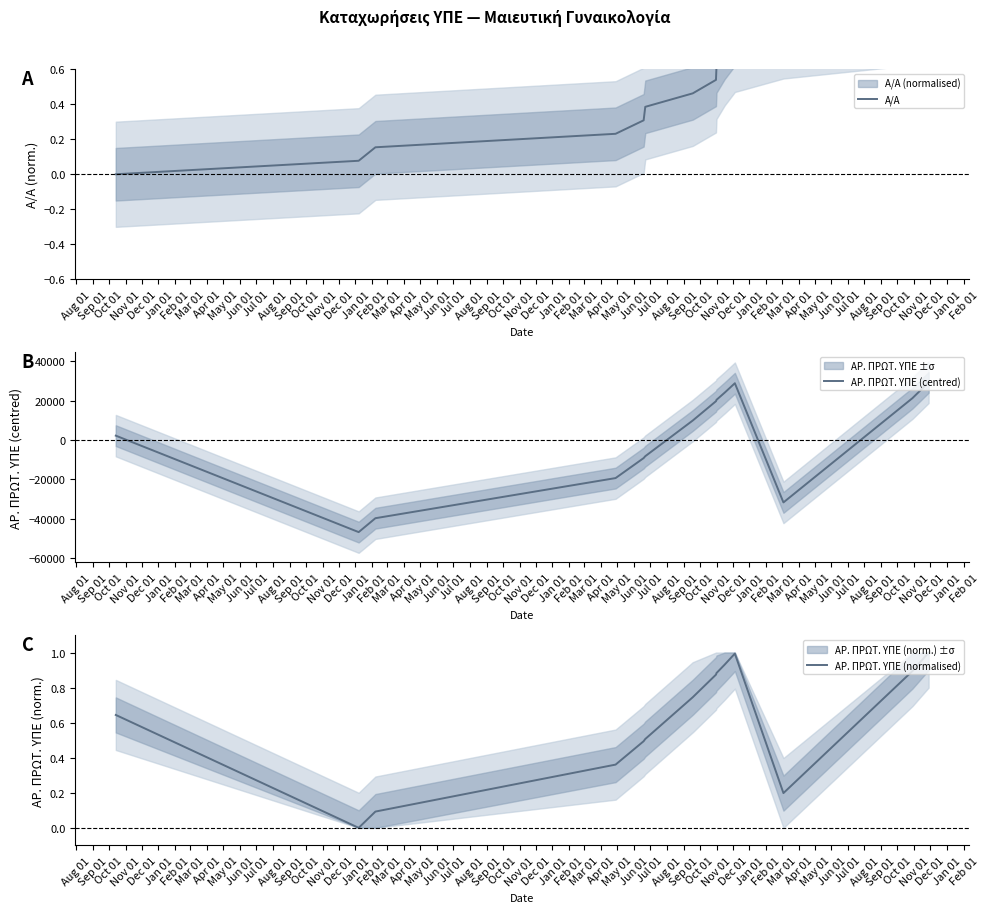

Which series has the largest total across all categories?

ΑΡ. ΠΡΩΤ. ΥΠΕ (normalised)